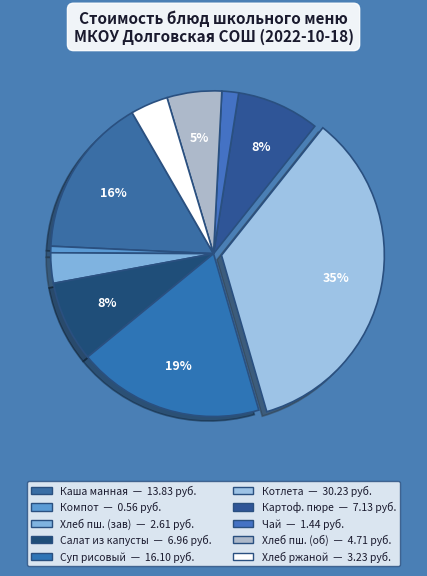

How many slices are in this pie chart?

10